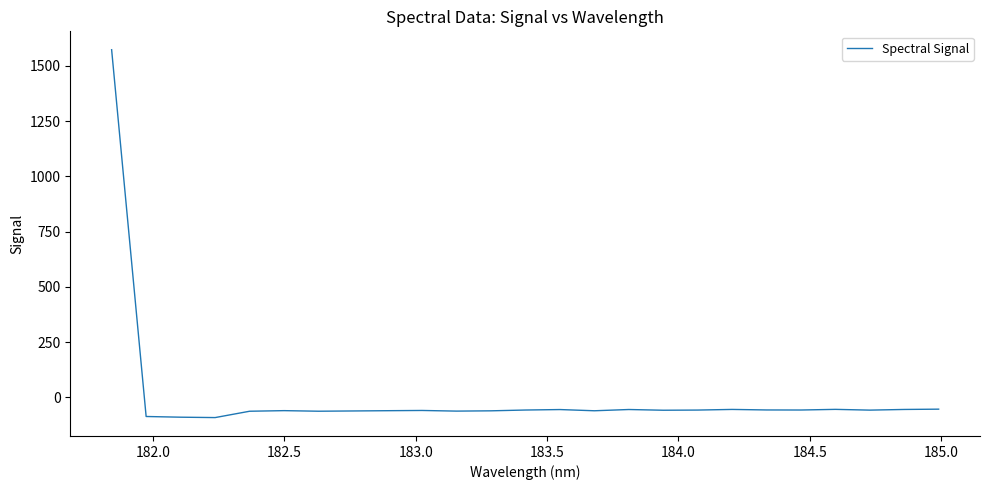

How many lines are shown in the chart?

1